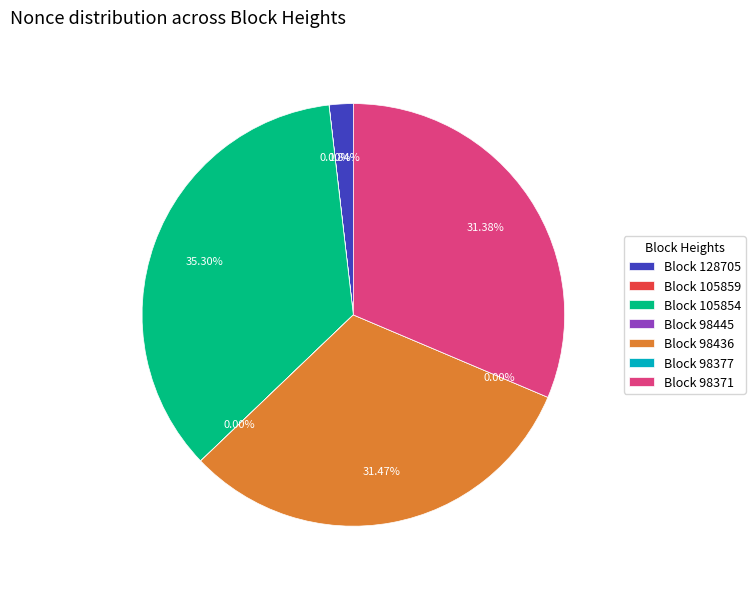

To the nearest percent, what is the combined percentage of 98371 and 128705?

33%